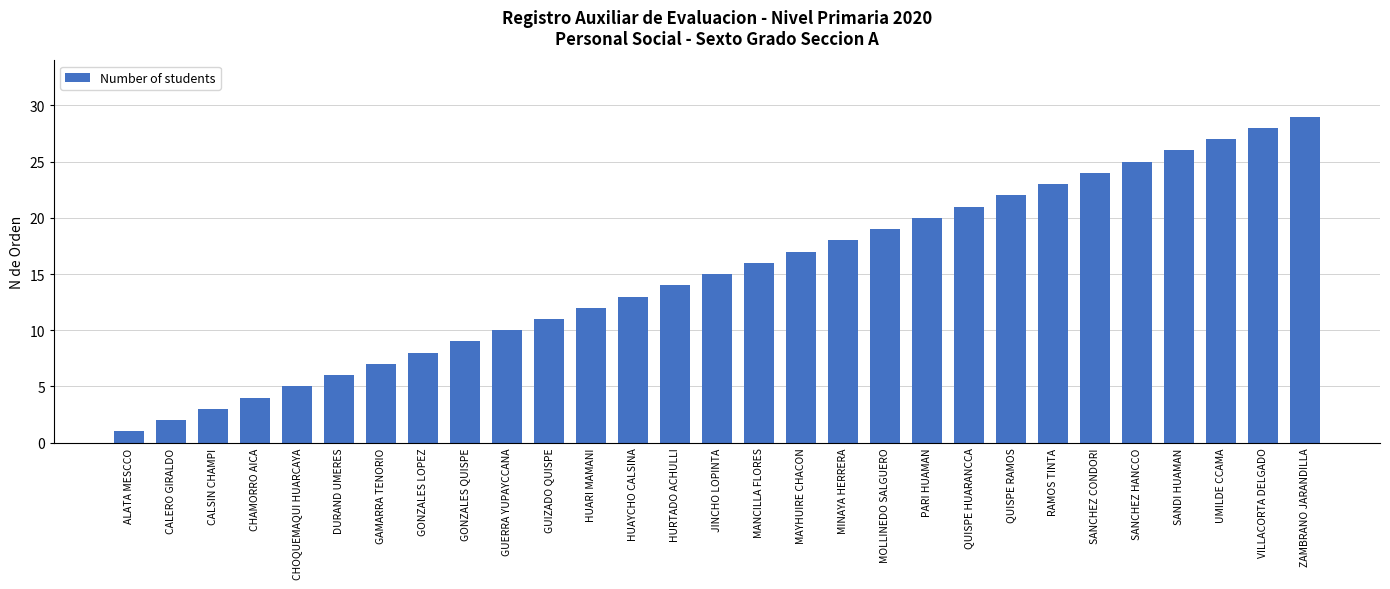

What is the sum of all values?

435